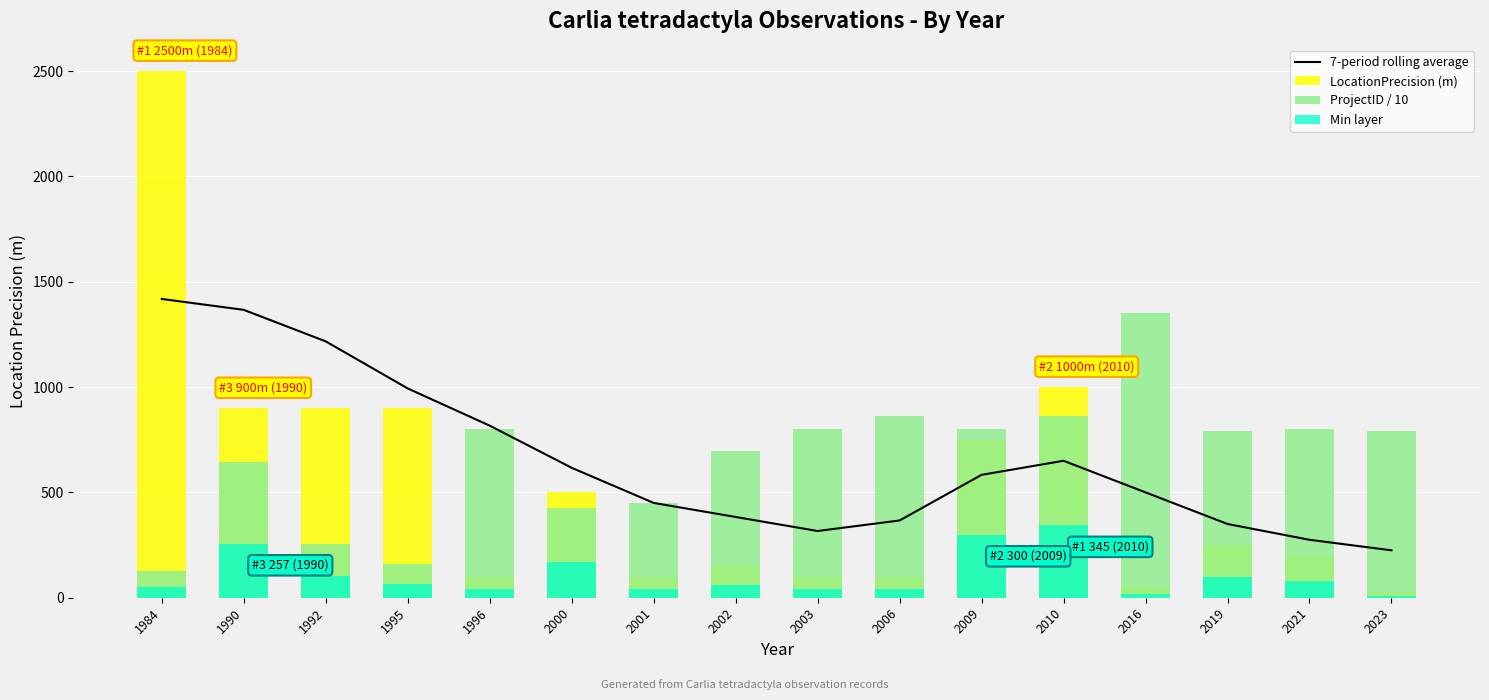

What is the sum of all ProjectID / 10 values?

10614.1